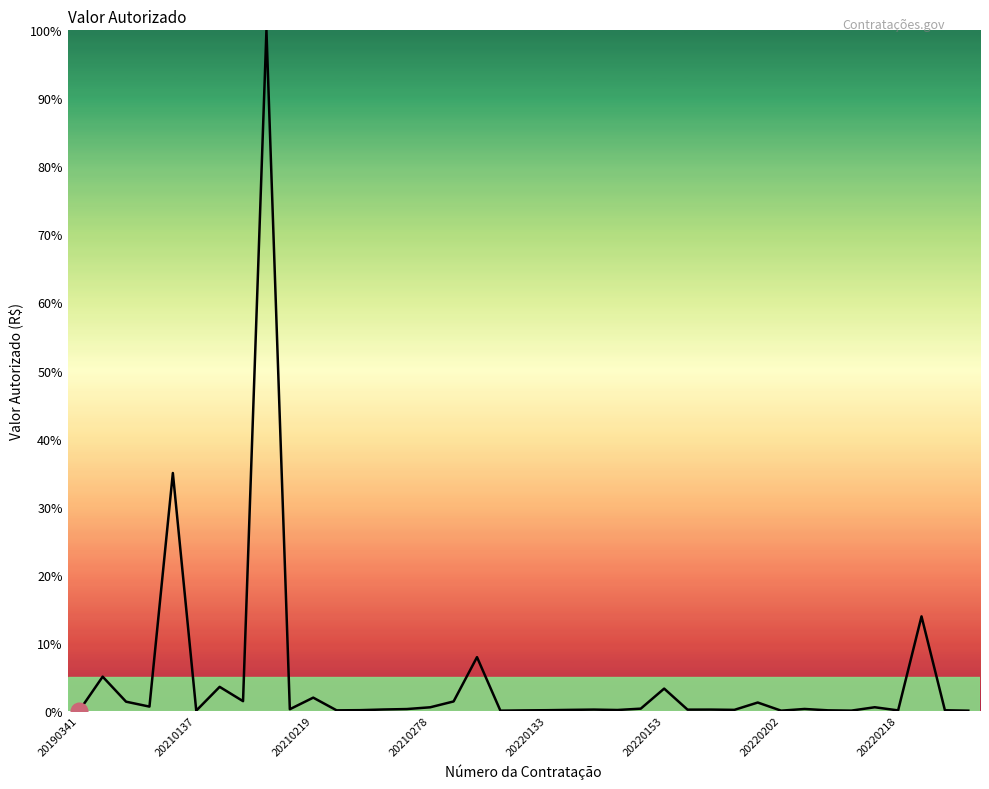

What is the difference between the maximum and minimum values?

100.0